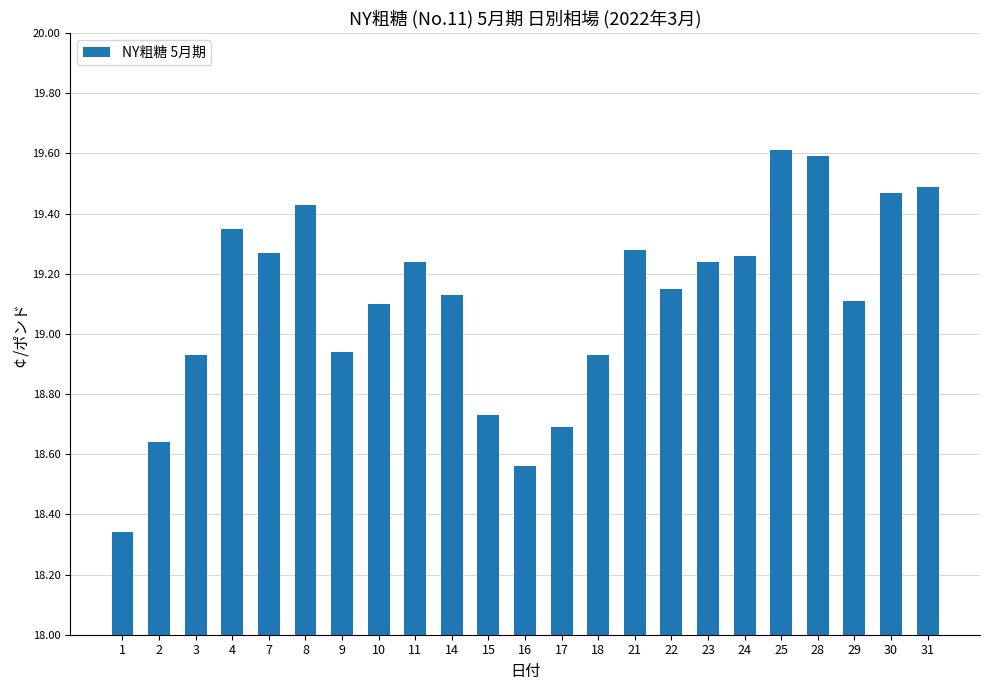

What is the sum of the values at 7 and 10?

38.4